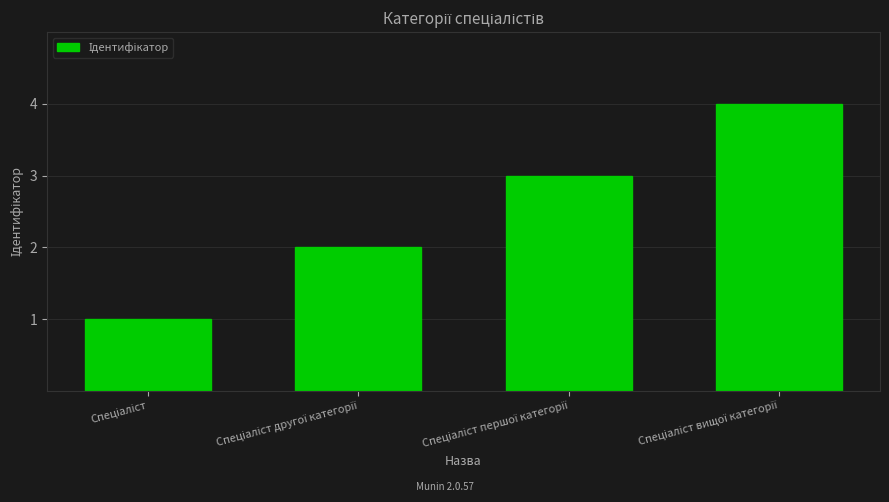

What is the greatest value displayed?

4